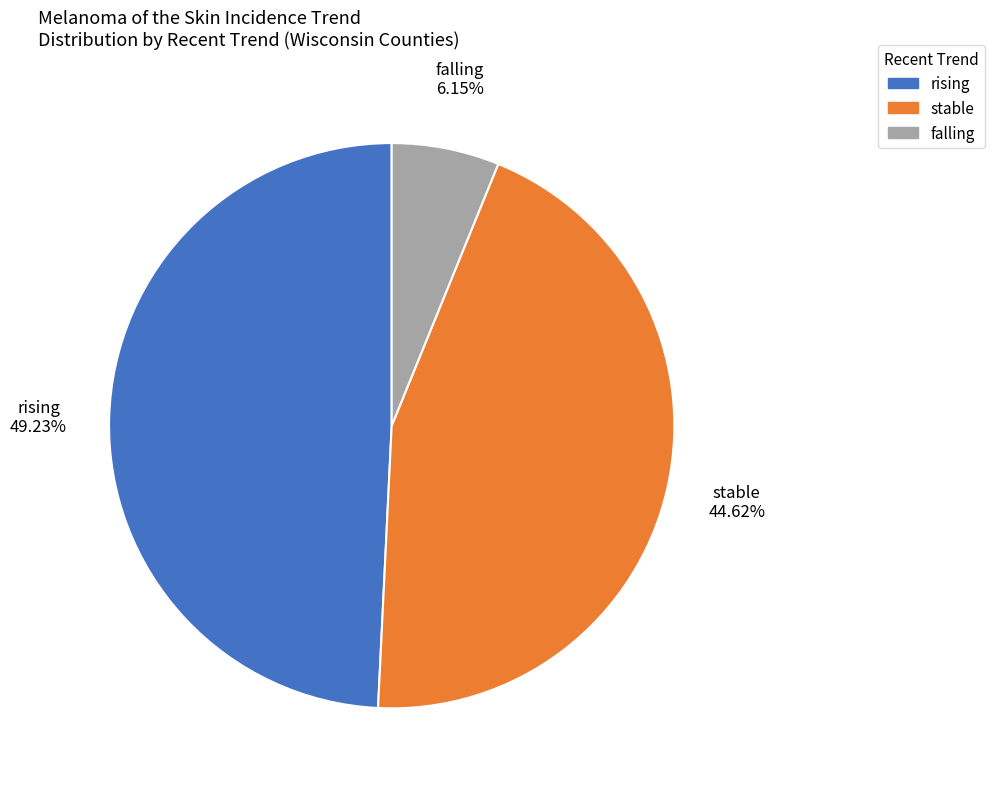

How many slices are in this pie chart?

3